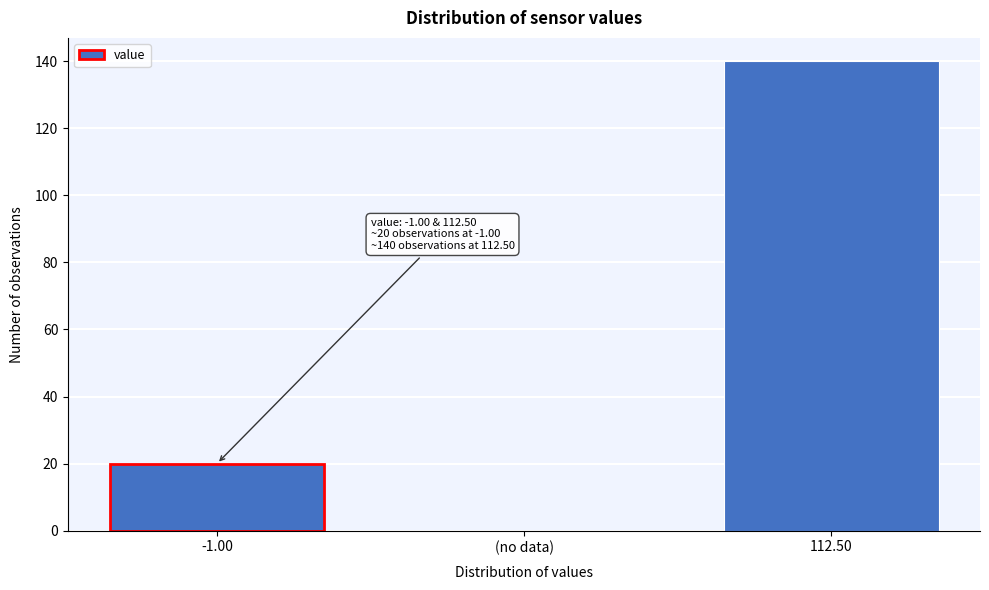

Reading right to left, what are all the values shown in this chart?

112.50=140	(no data)=0	-1.00=20